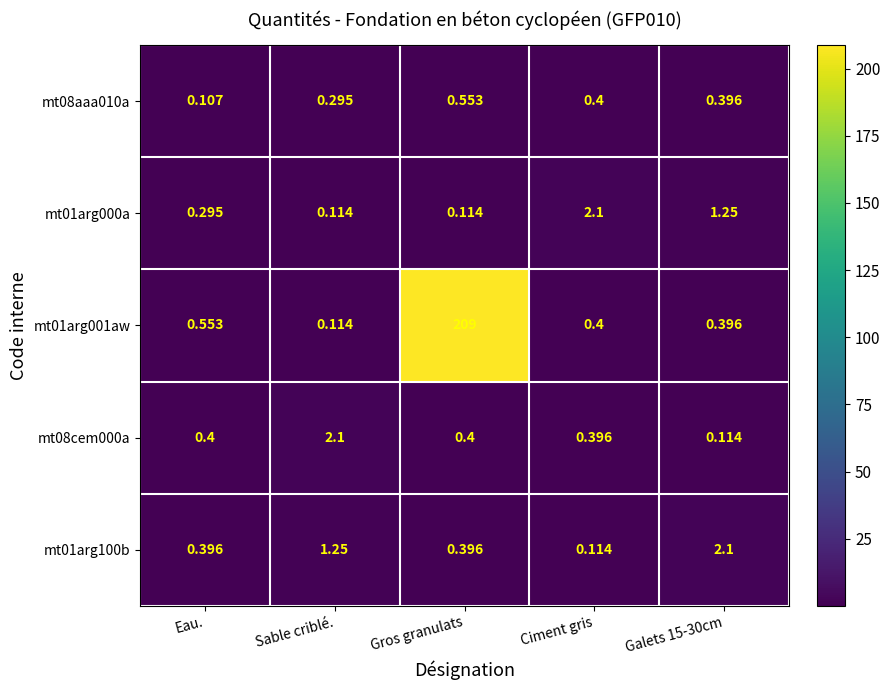

Which label corresponds to the largest value in the chart?

Gros granulats